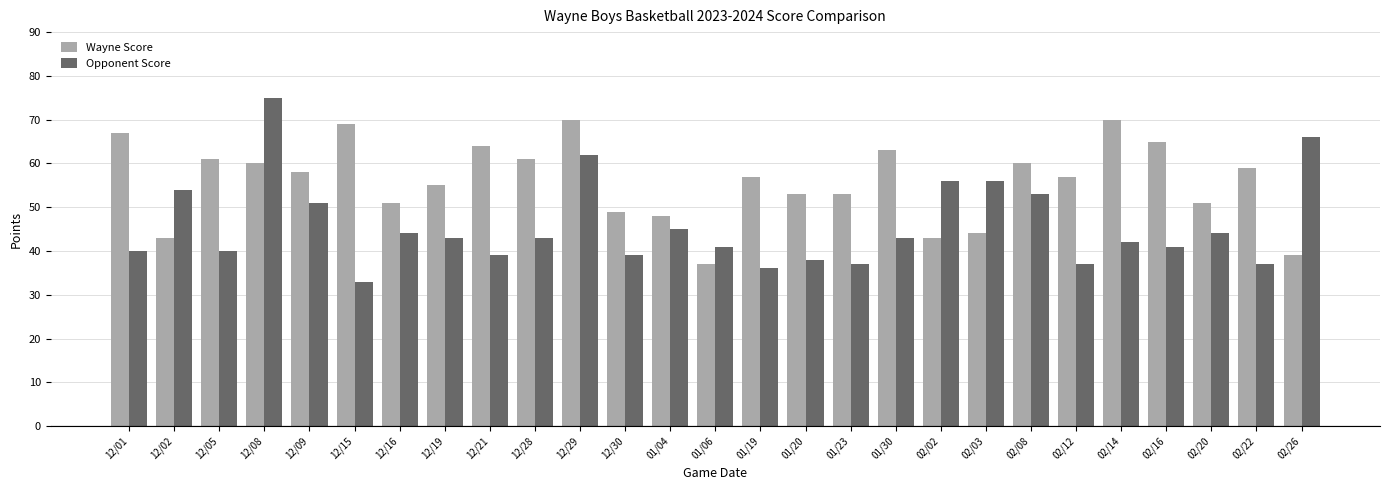

Where does the Opponent Score series first go above 43?

12/02